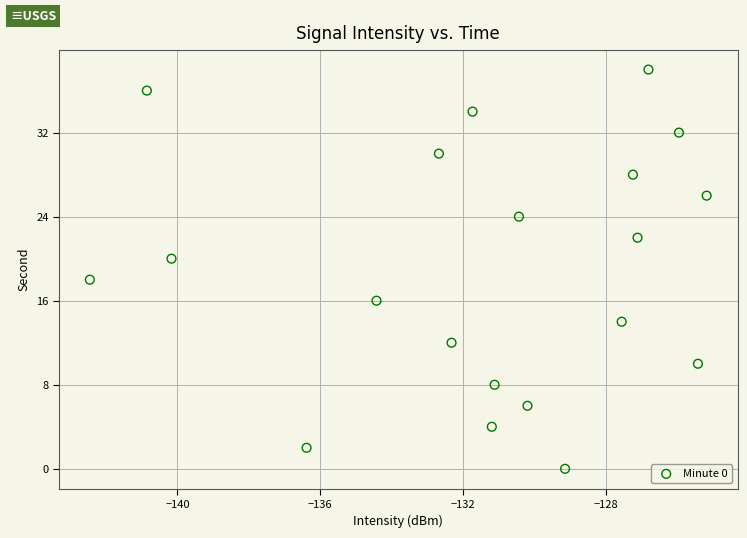

What is the range of Y values (max minus min)?

38